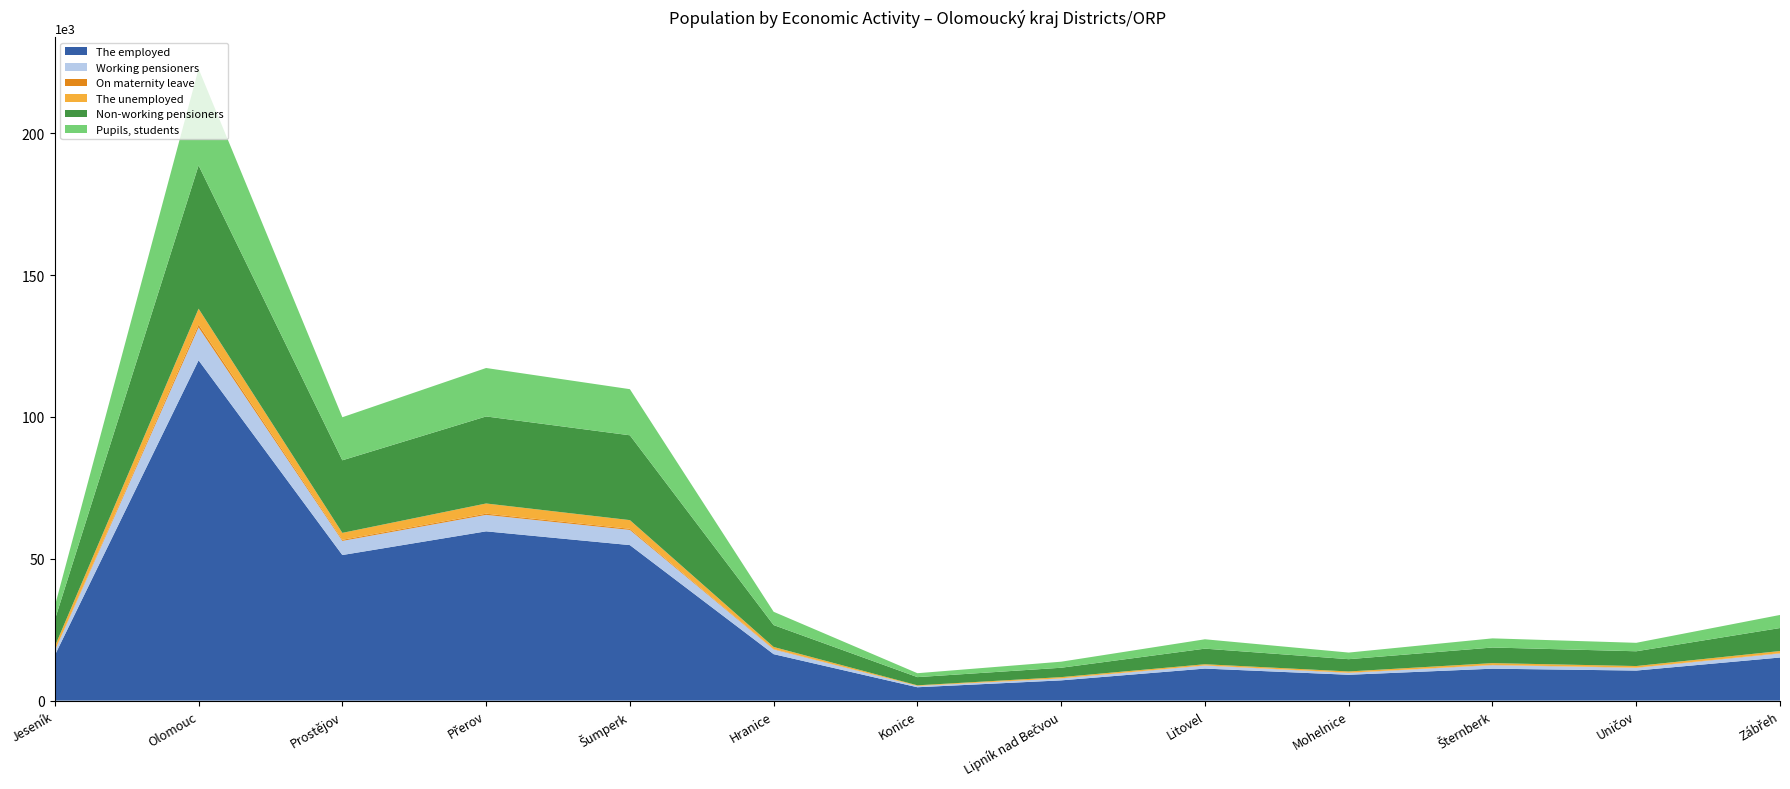

Reading left to right, list all the values displayed in this chart.

The employed: 15985	119973	51321	59677	54823	16373	4705	7133	11288	9105	11250	10588	15191
Working pensioners: 1559	11604	4979	5800	5342	1671	446	672	1059	669	1250	964	1427
On maternity leave: 115	973	388	429	407	139	29	57	73	72	75	82	106
The unemployed: 1453	5620	2447	3590	3060	724	207	415	403	428	638	551	751
Non-working pensioners: 9373	50514	25589	30687	29910	7722	2890	3306	5492	4328	5502	5205	8110
Pupils, students: 4831	34070	15180	17081	16256	4681	1379	2131	3304	2331	3226	2981	4609